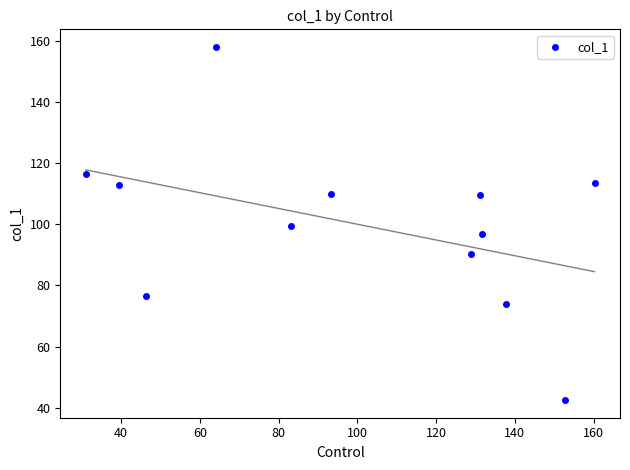

What is the range of X values (max minus min)?

129.3